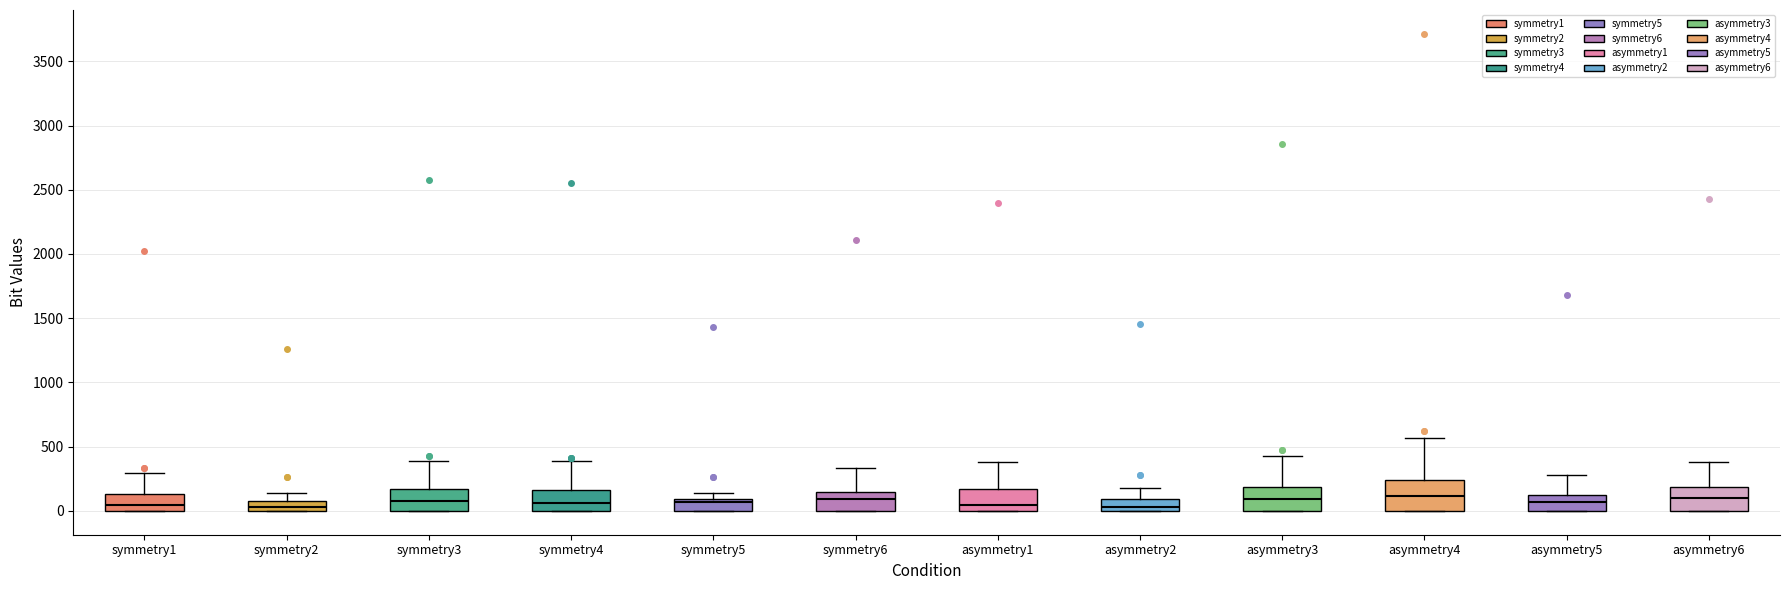

Where is the lower edge of the box for asymmetry3 on the y-axis? The values are not printed on the chart, so give them approximately, as read against the axis.

0